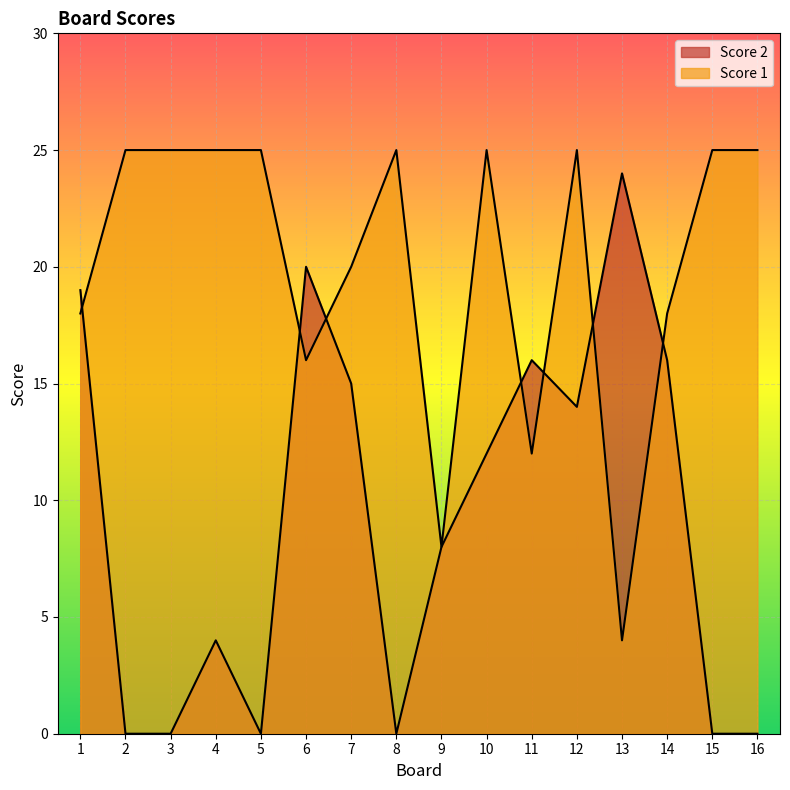

What is the average value of the Score 2 series?

9